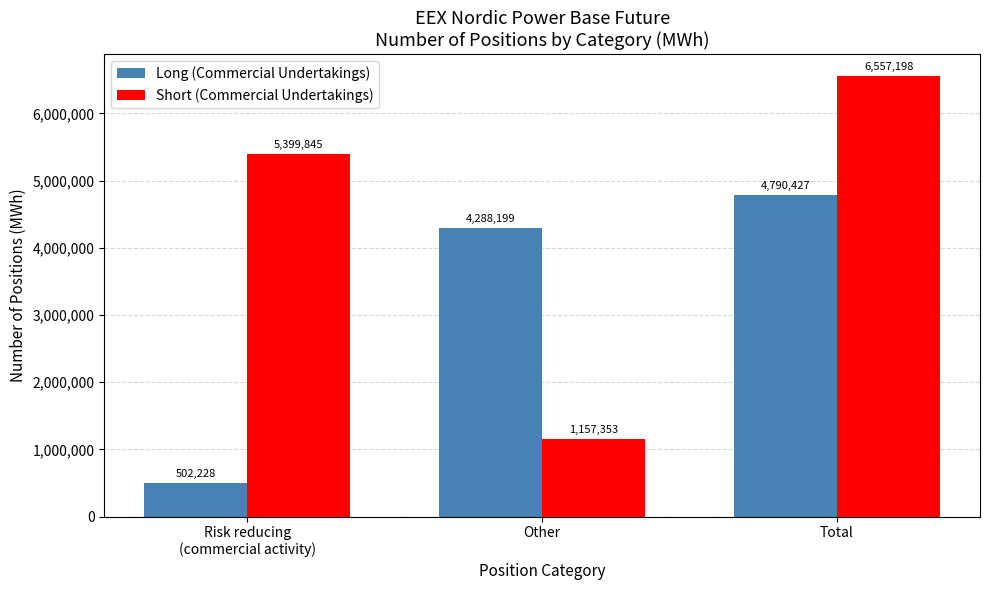

How many values in the Short (Commercial Undertakings) series are below 5399845?

1